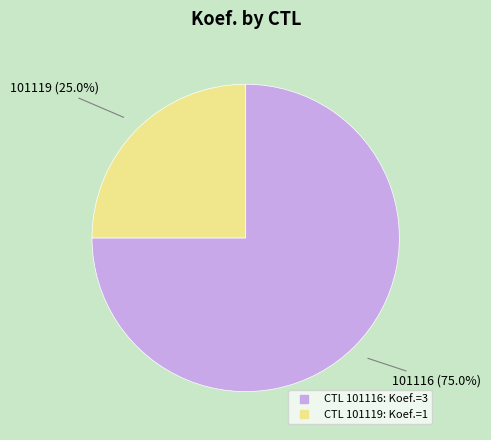

Is there a majority slice in this chart?

Yes